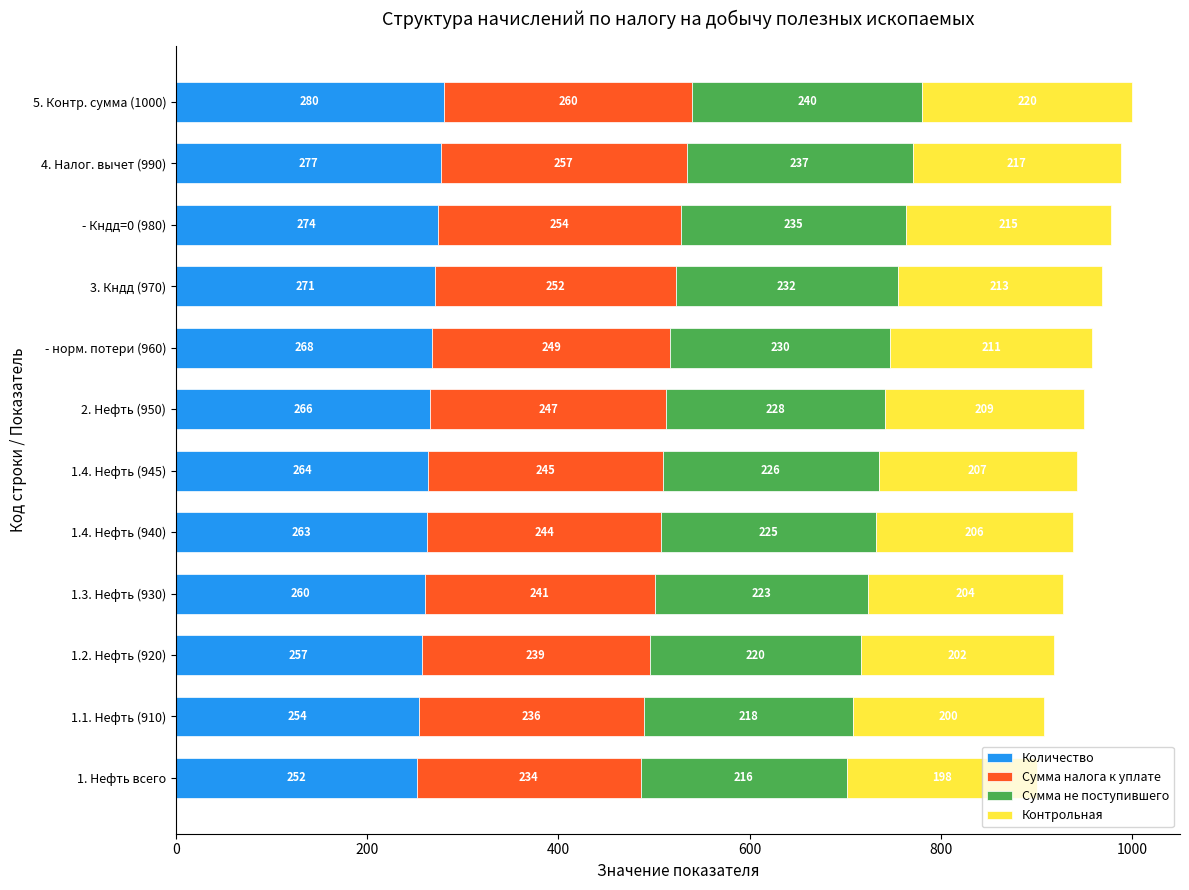

How many data points does each series have?

12